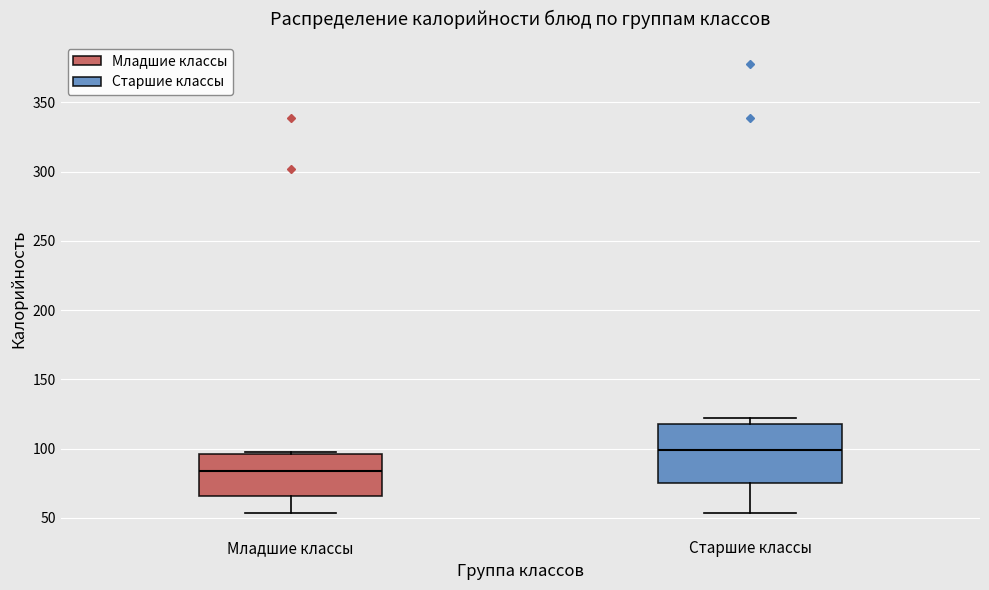

Comparing the boxes themselves (not the whiskers), which one is the tallest?

Старшие классы